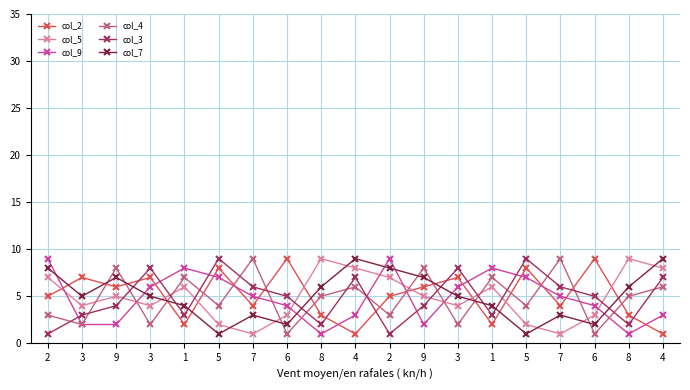

Count the number of categories in the chart.

19